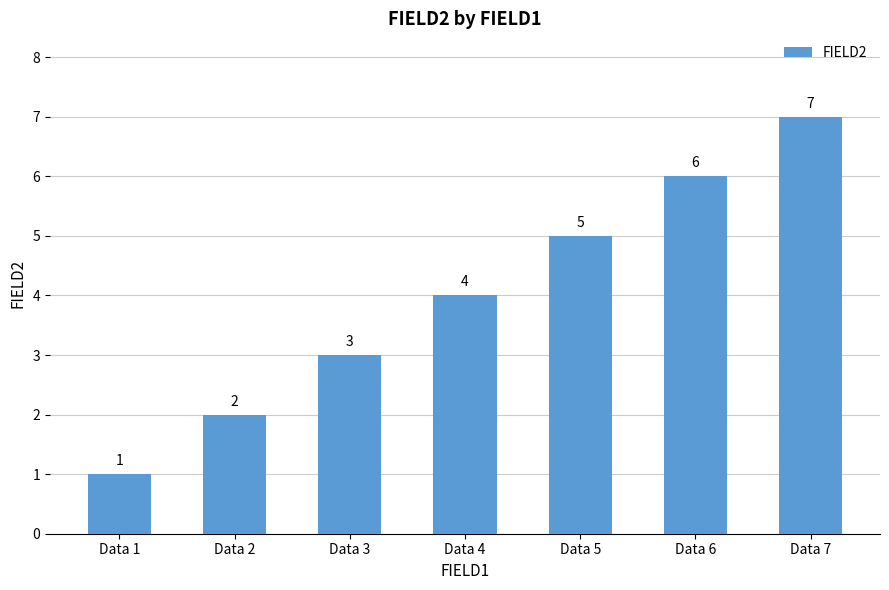

What is the difference between the second highest and second lowest values?

4